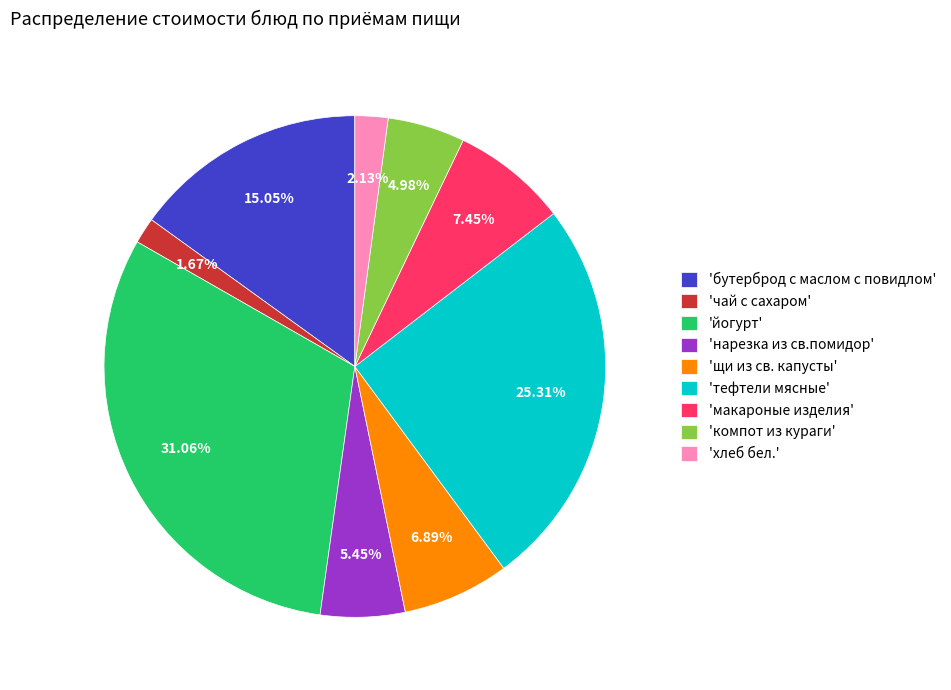

Is the sum of 'щи из св. капусты' and 'чай с сахаром' greater than half?

No